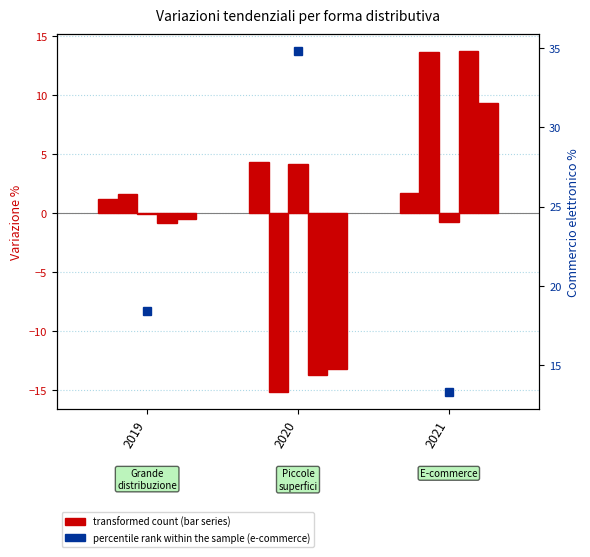

How many data points in Vendite fuori negozi are less than 0?

2